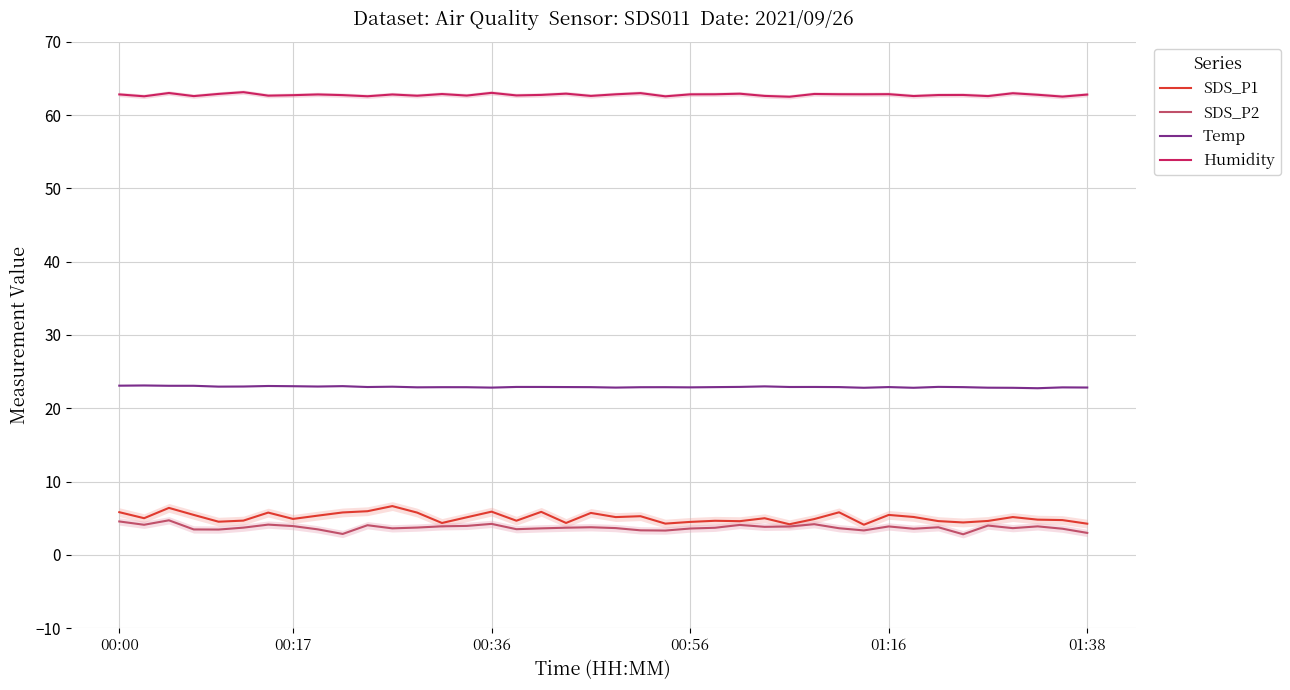

What is the highest value of the Humidity series?

63.1